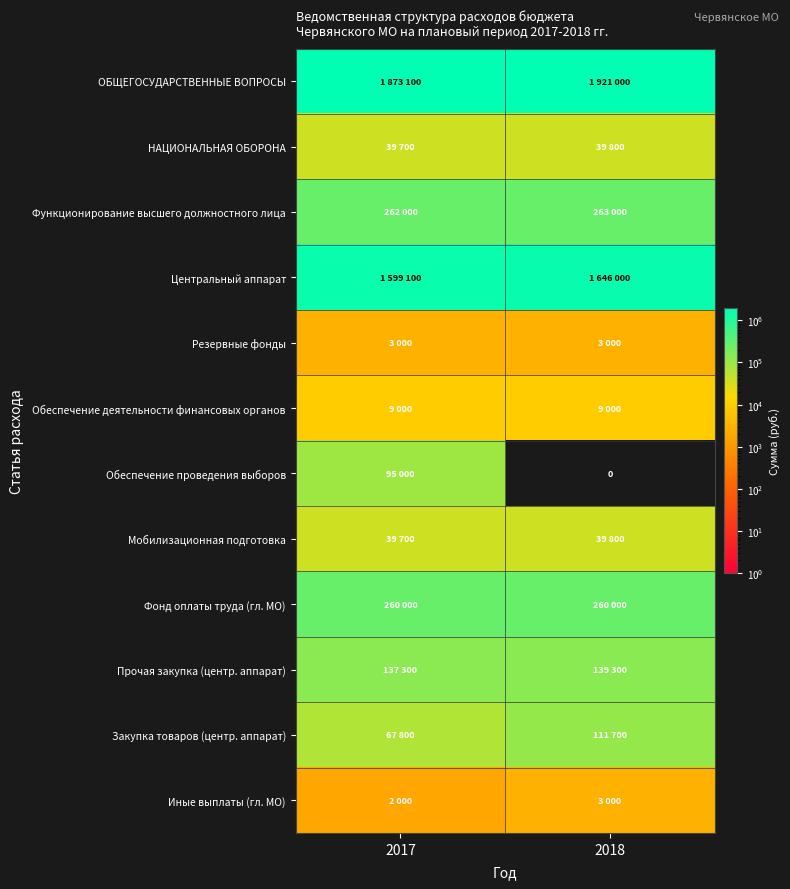

At which category does the chart reach its peak across all series?

2018